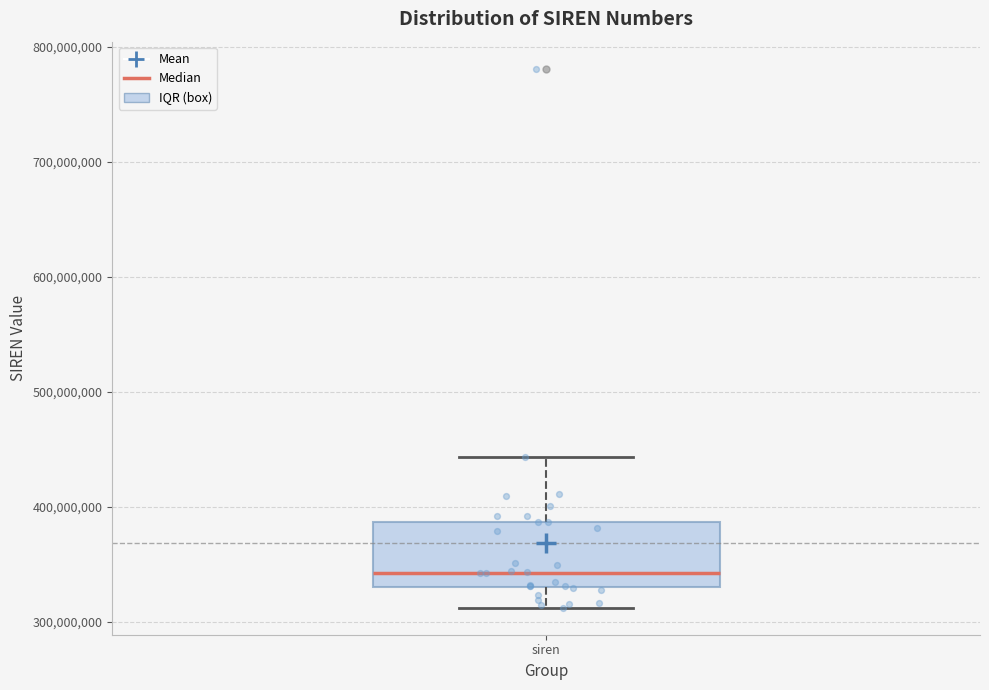

Transcribe this box plot: give where the median line is, the range the box spans, and where the two whiskers end, as read against the y-axis. The values are not printed on the chart, so give them approximately, as read against the axis.

median 340000000, box 330000000 to 390000000, whiskers 310000000 to 440000000